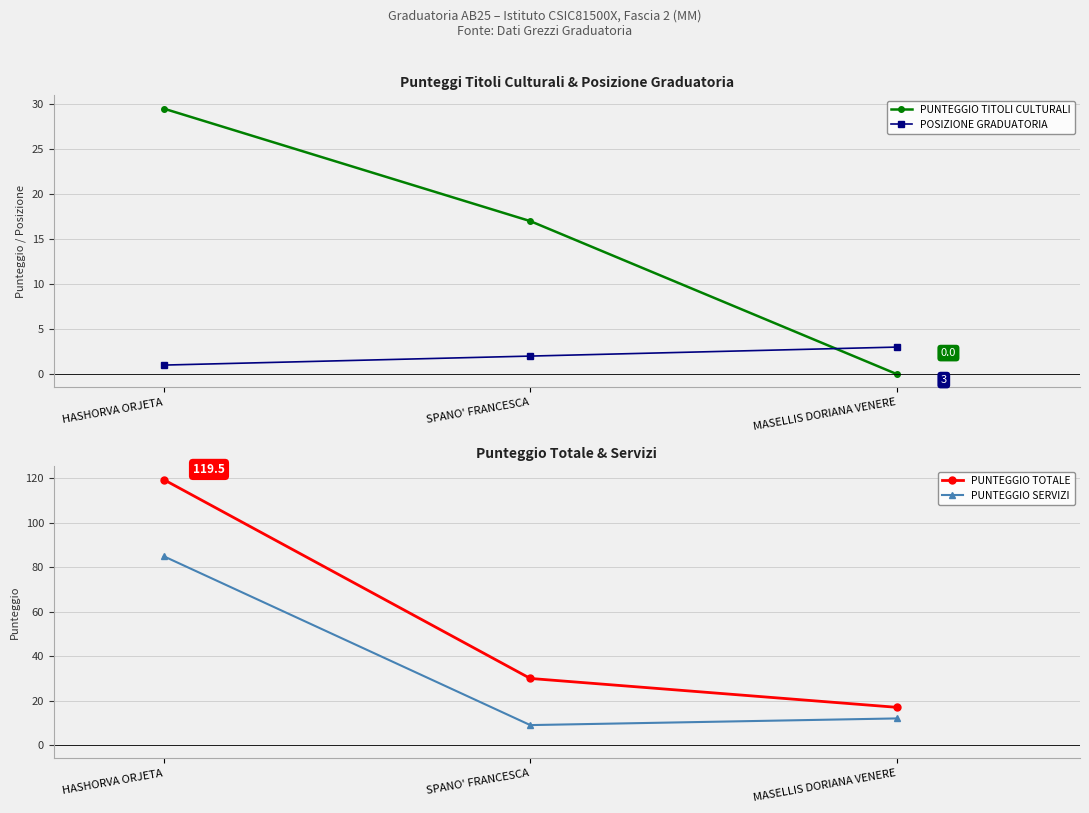

Where is PUNTEGGIO TITOLI CULTURALI nearest to the value 14?

SPANO' FRANCESCA